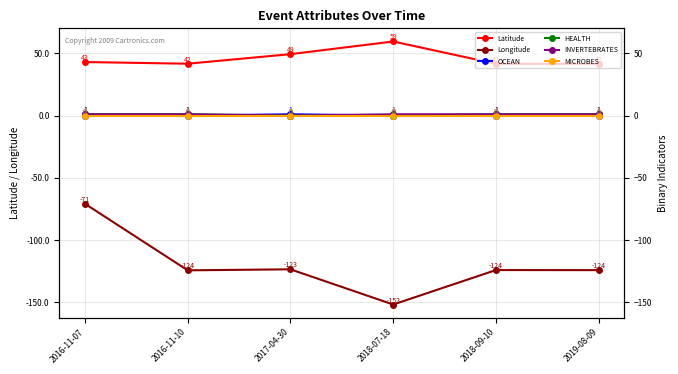

True or false: OCEAN has more than 1 points higher than both neighbors.

False